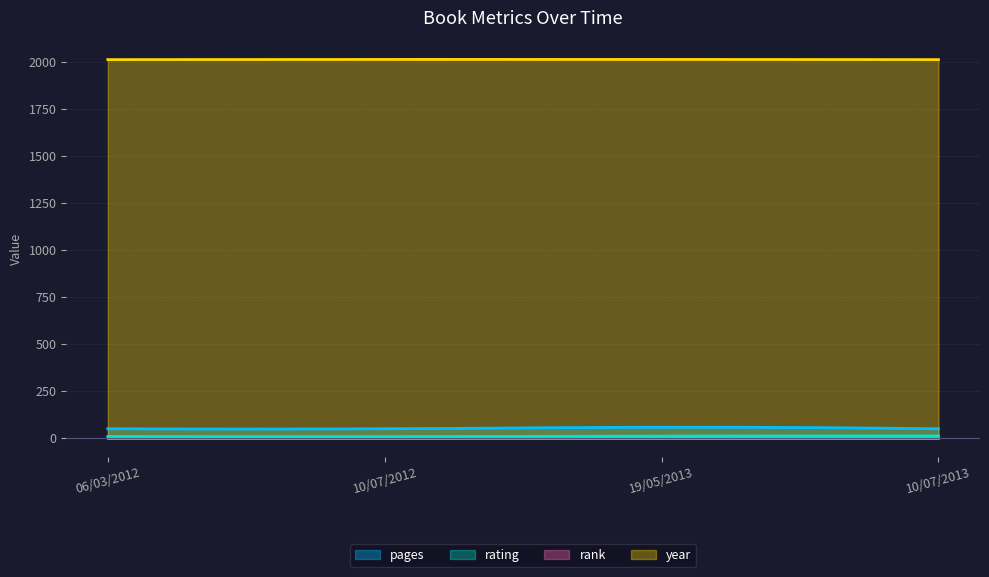

The value of year at 10/07/2013 is 969. True or false?

False